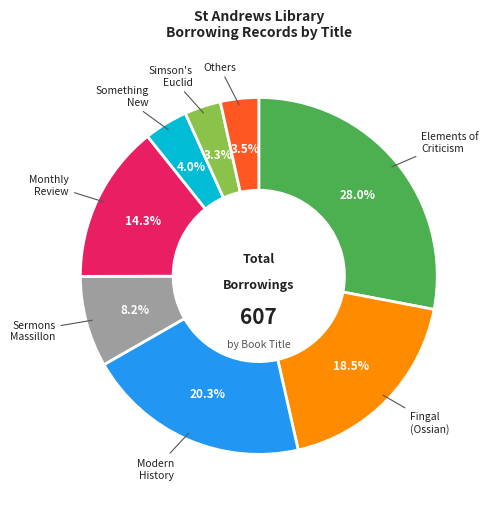

Does any single category account for the majority?

No